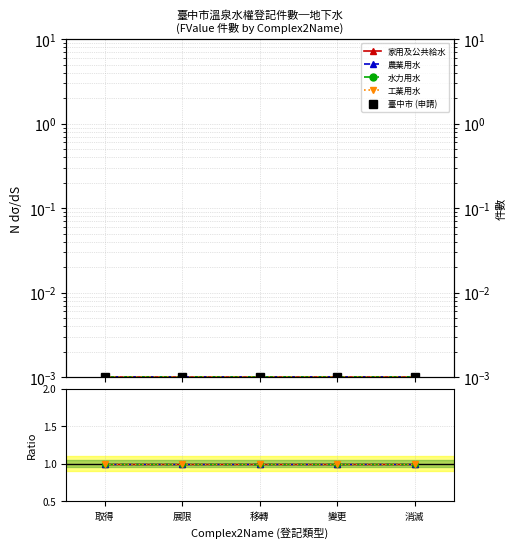

What is the label of the 5th point from the left?

消滅